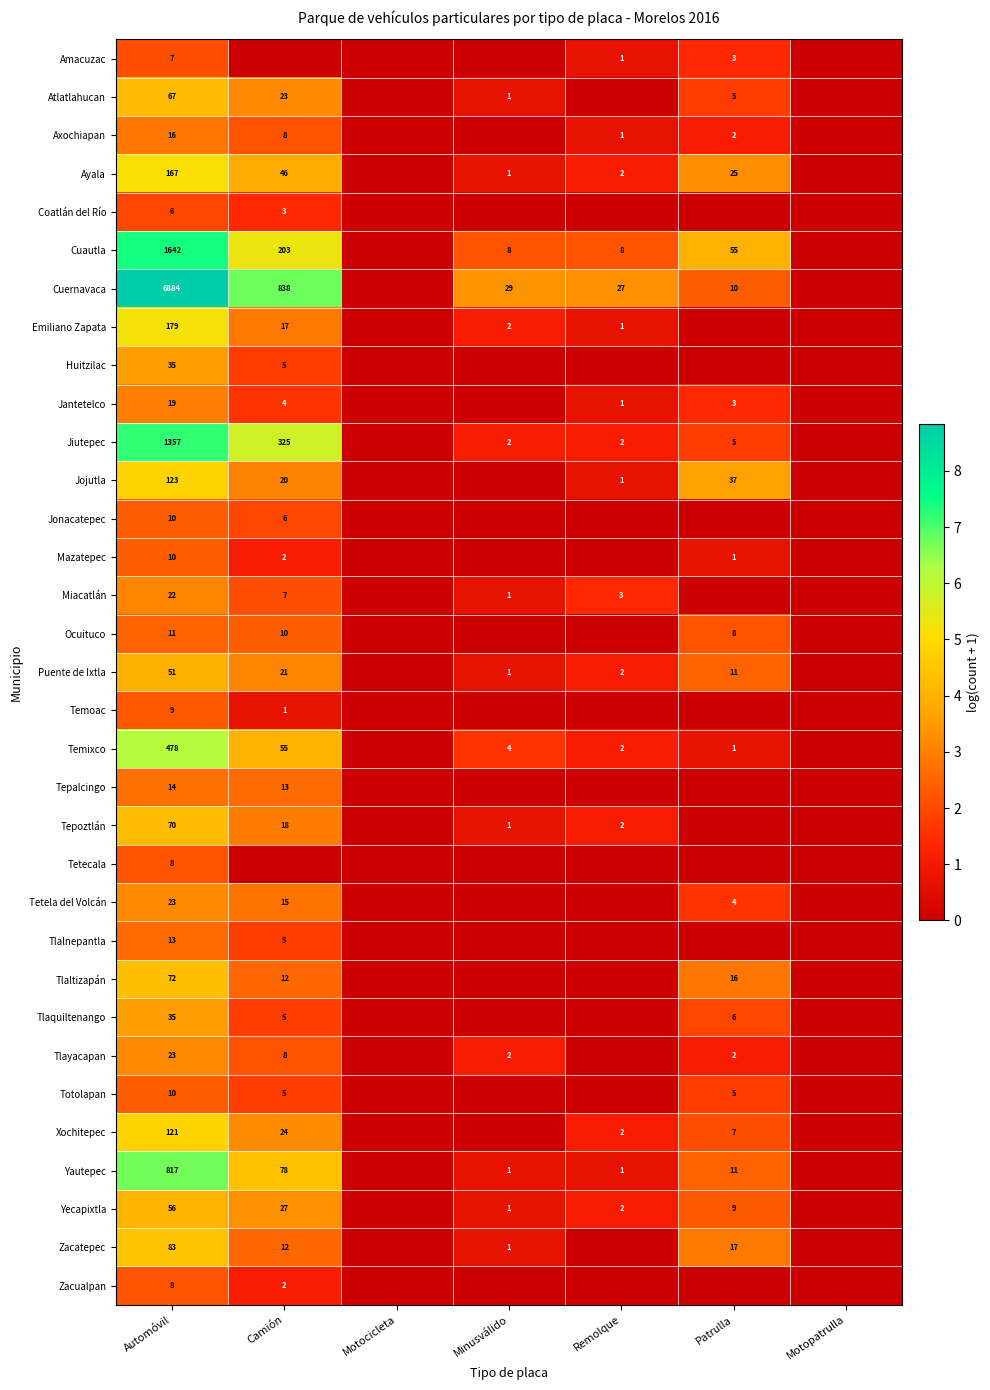

What is the difference between the Temixco values at Automóvil and Minusválido?

474